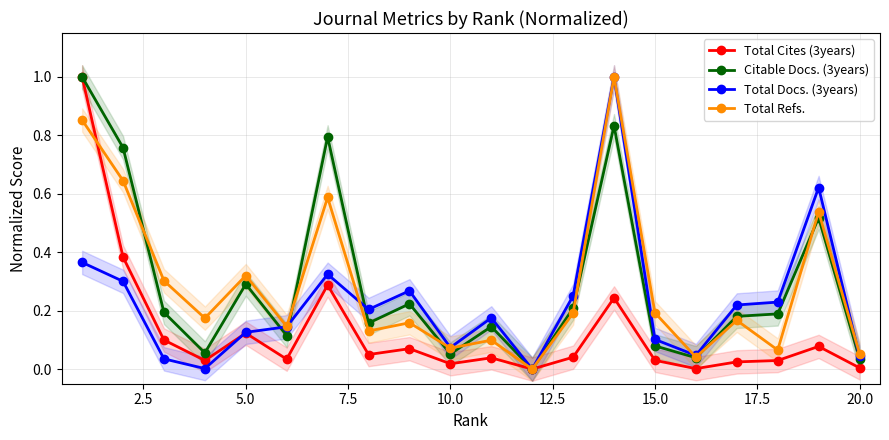

At which category does Total Refs. reach its first local peak?

5.0